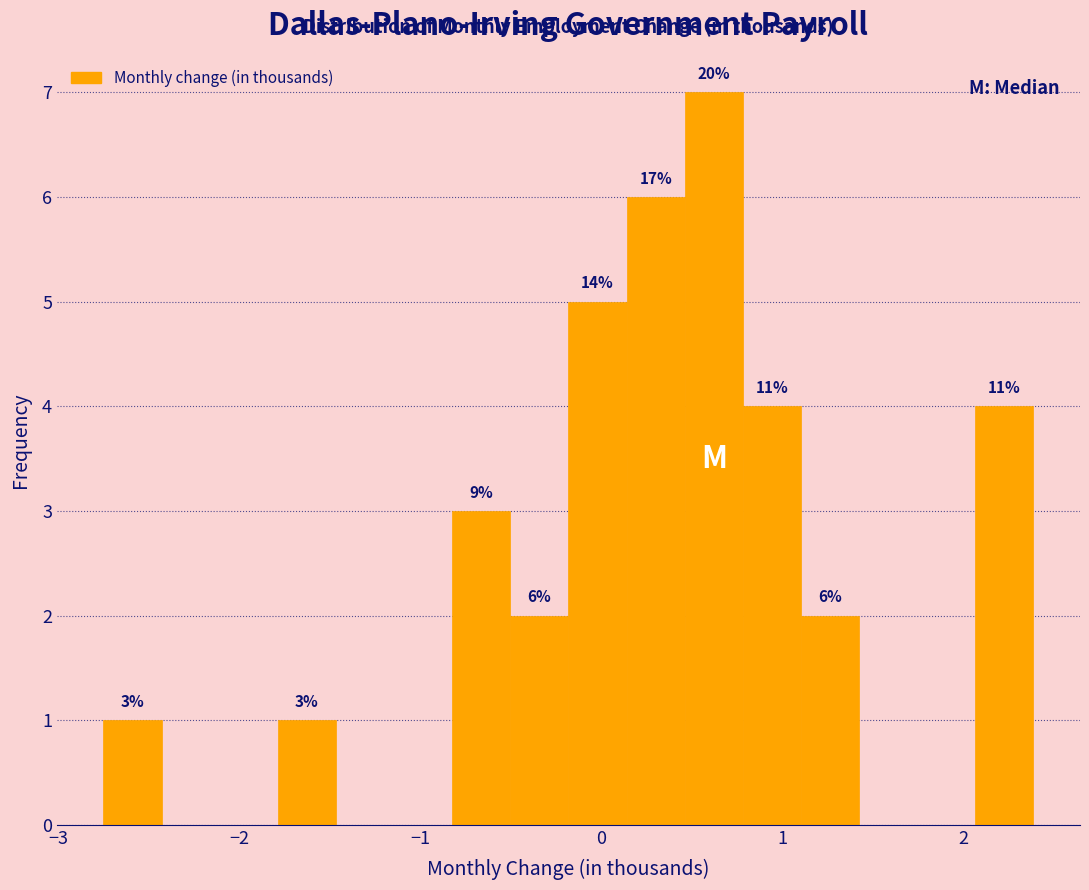

Read against the x-axis, roughly where is the centre of the tallest bar?

0.6